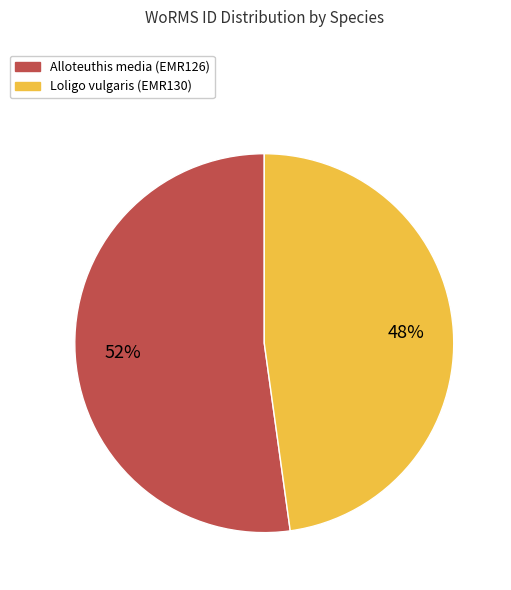

To the nearest percent, what portion does Loligo vulgaris (EMR130) represent?

48%